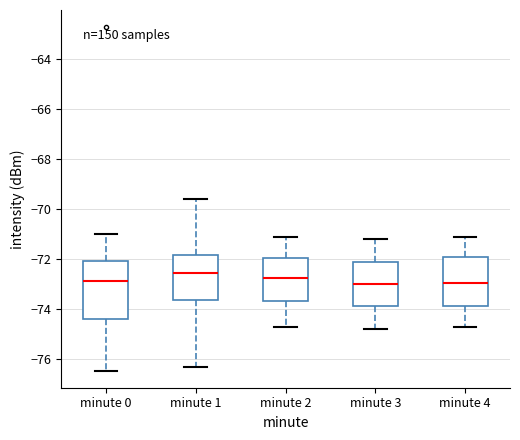

Where is the lower edge of the box for minute 4 on the y-axis? The values are not printed on the chart, so give them approximately, as read against the axis.

-73.8